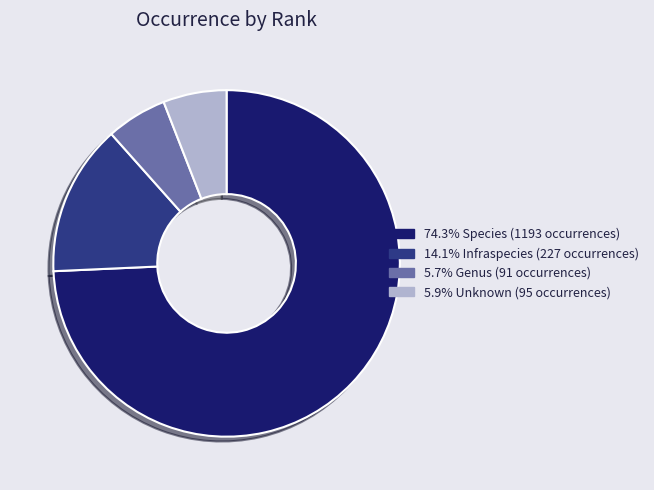

Is there any slice that represents more than half of the pie?

Yes